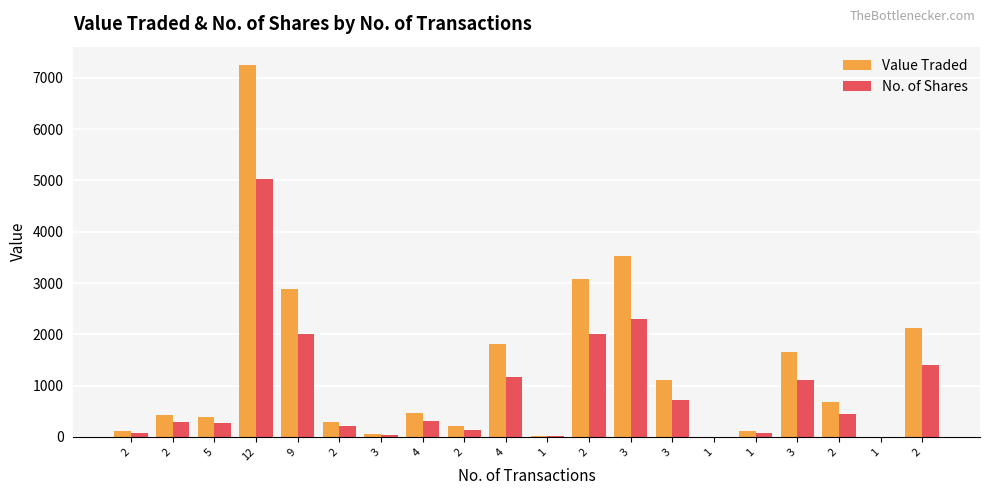

Which series has the largest total across all categories?

Value Traded